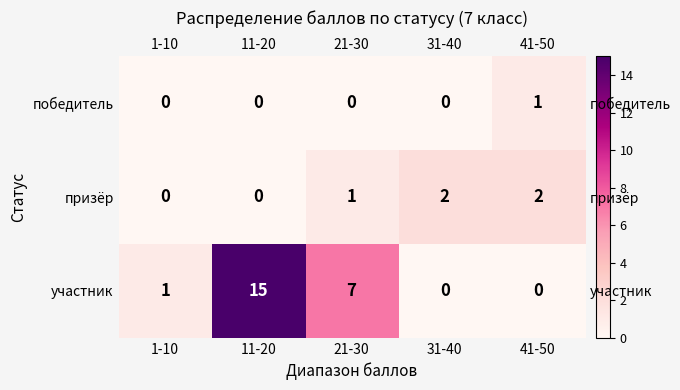

Rank the series at 21-30 from highest to lowest value.

участник, призёр, победитель